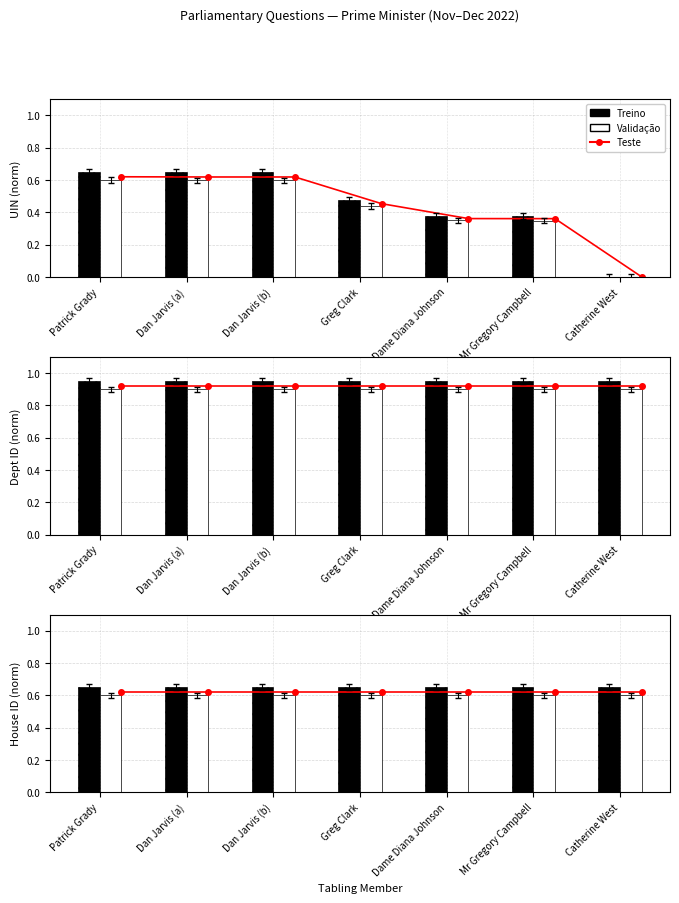

Which series has the widest spread of values?

Teste